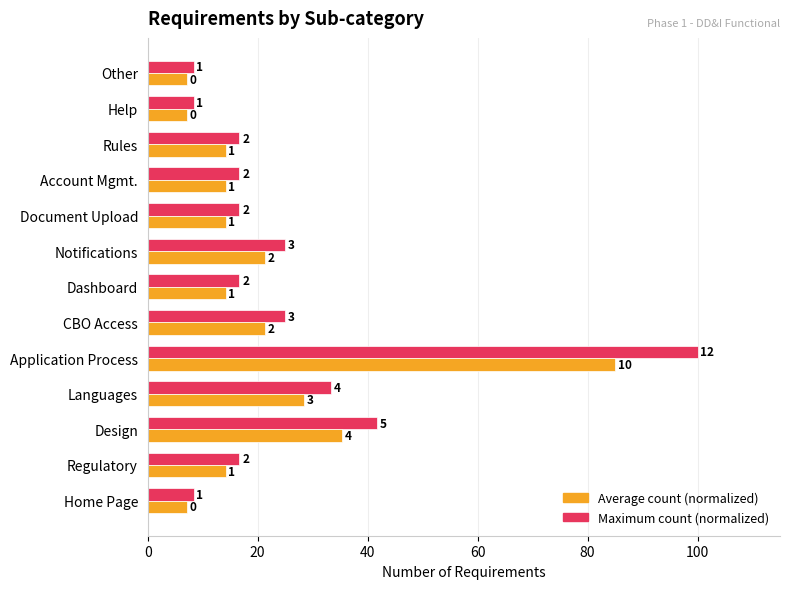

What are all the series names shown in the legend?

Average count (normalized), Maximum count (normalized)